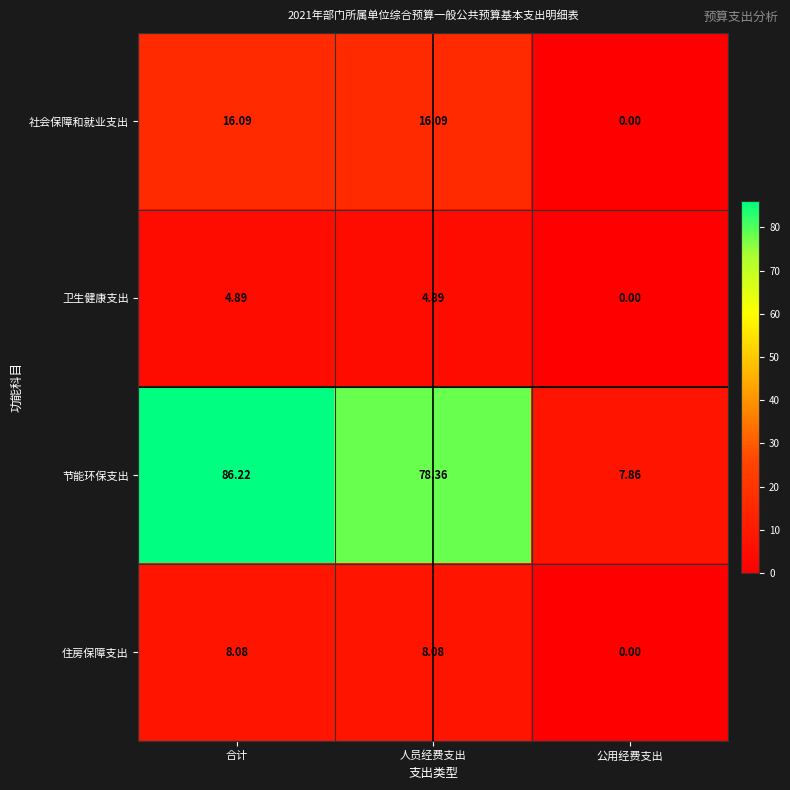

Count the number of categories in the chart.

3